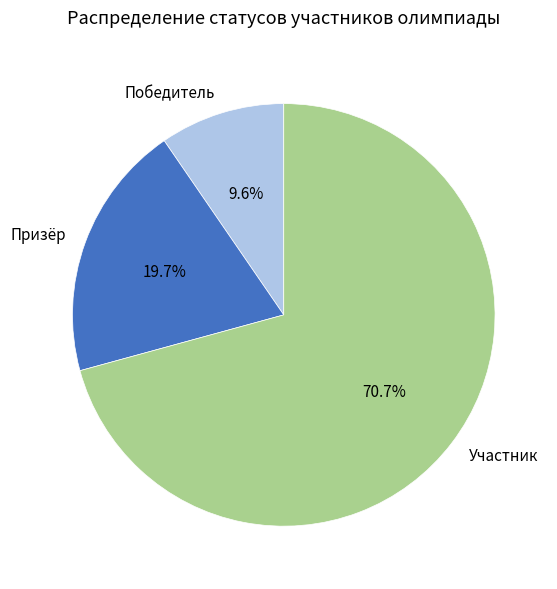

To the nearest percent, what is the average slice percentage?

33%